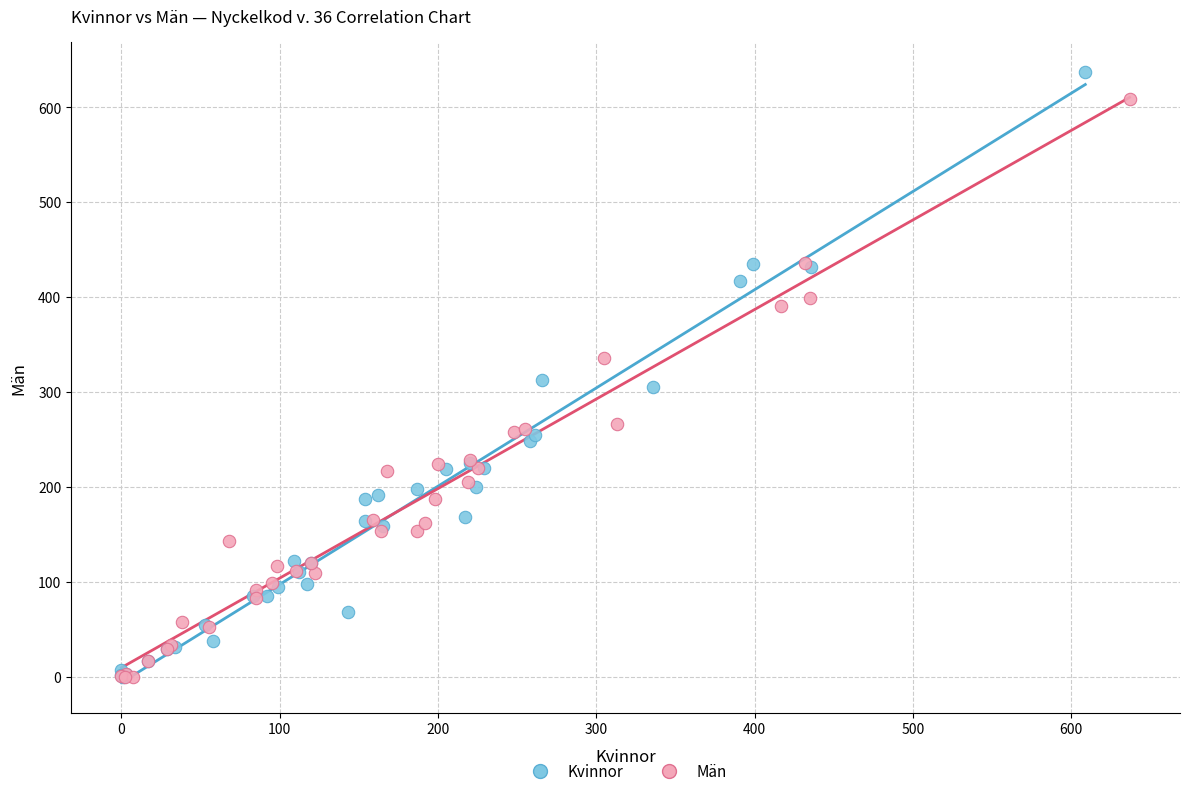

Which series reaches the maximum Y coordinate?

Kvinnor